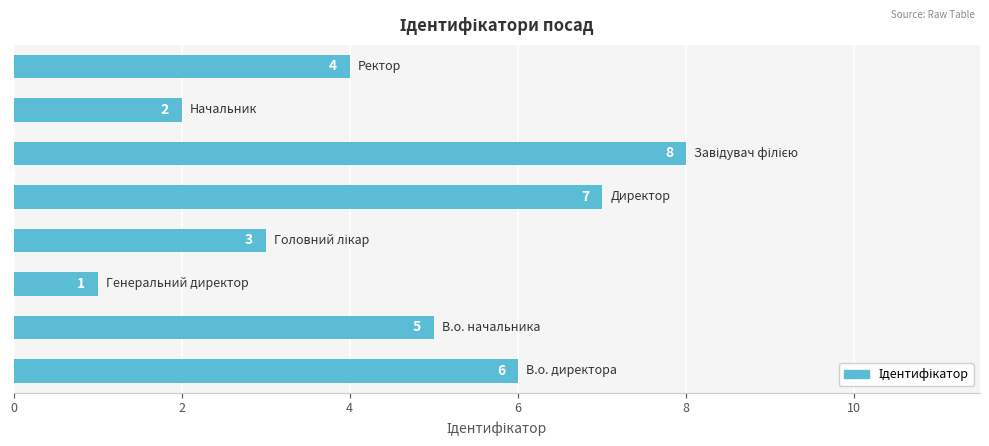

Reading bottom to top, what are all the values shown in this chart?

6	5	1	3	7	8	2	4